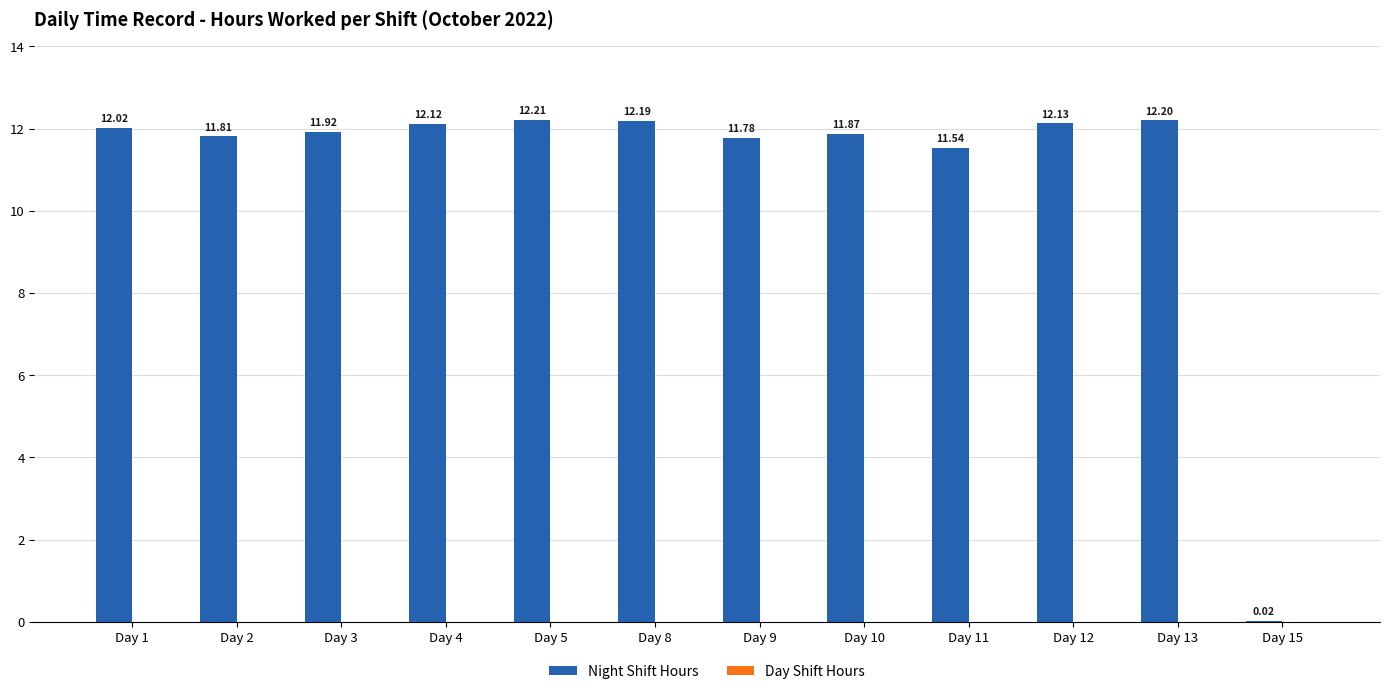

What is the ratio of the value at Day 2 to the value at Day 10?

1.0